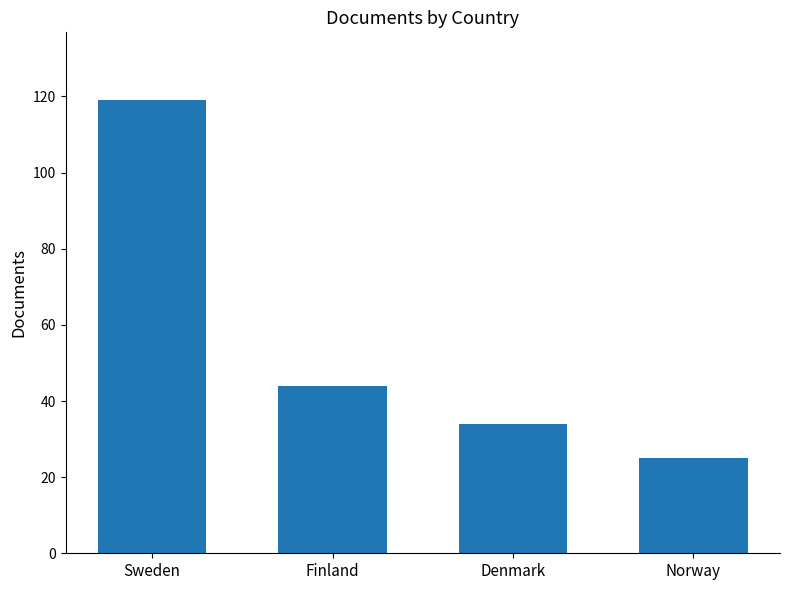

What is the change in value from Finland to Norway?

-19